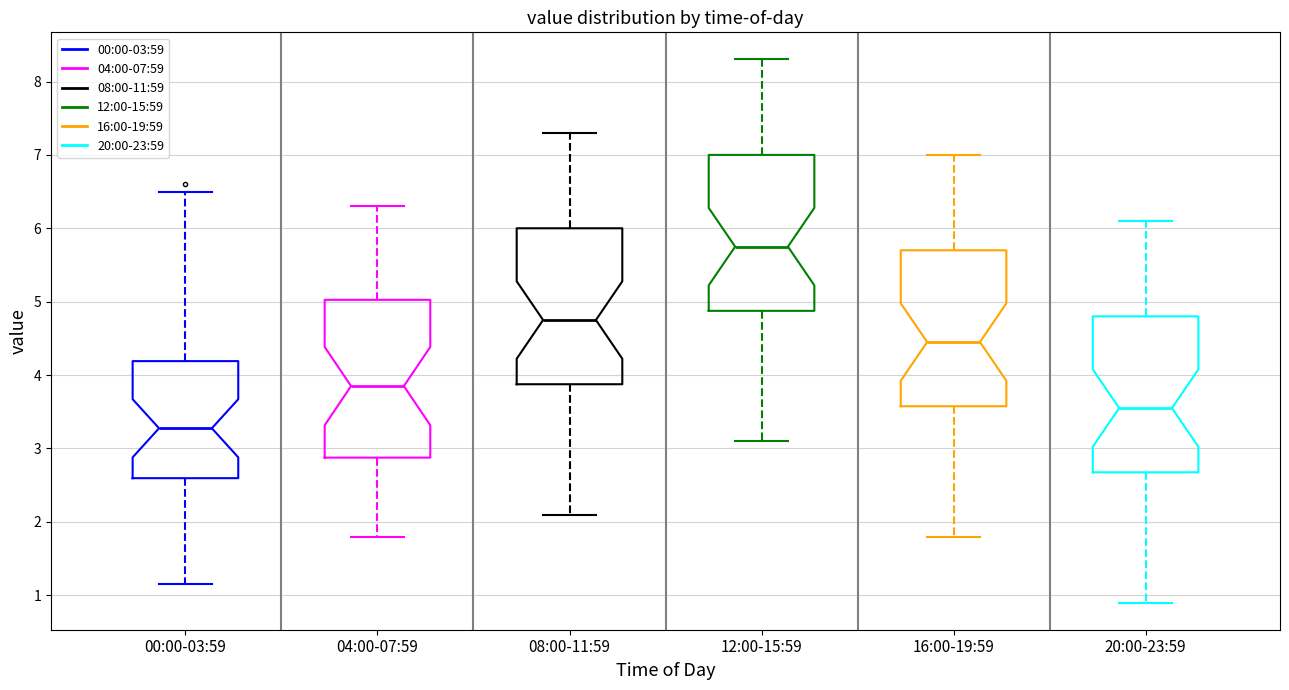

Reading left to right, transcribe this box plot: for each box, give where its median line is, the range the box spans, and where its two whiskers end, as read against the y-axis. The values are not printed on the chart, so give them approximately, as read against the axis.

00:00-03:59: median 3.3, box 2.6 to 4.2, whiskers 1.2 to 6.5
04:00-07:59: median 3.9, box 2.9 to 5.0, whiskers 1.8 to 6.3
08:00-11:59: median 4.8, box 3.9 to 6.0, whiskers 2.1 to 7.3
12:00-15:59: median 5.8, box 4.9 to 7.0, whiskers 3.1 to 8.3
16:00-19:59: median 4.5, box 3.6 to 5.7, whiskers 1.8 to 7.0
20:00-23:59: median 3.6, box 2.7 to 4.8, whiskers 0.9 to 6.1